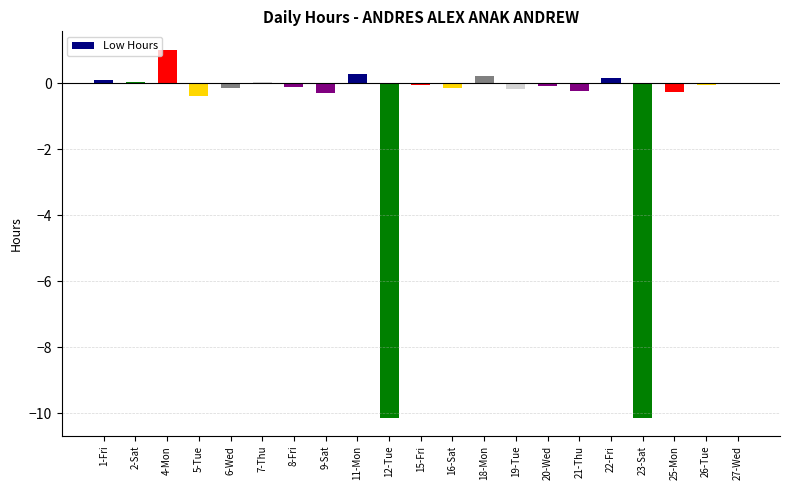

What is the greatest value displayed?

1.0